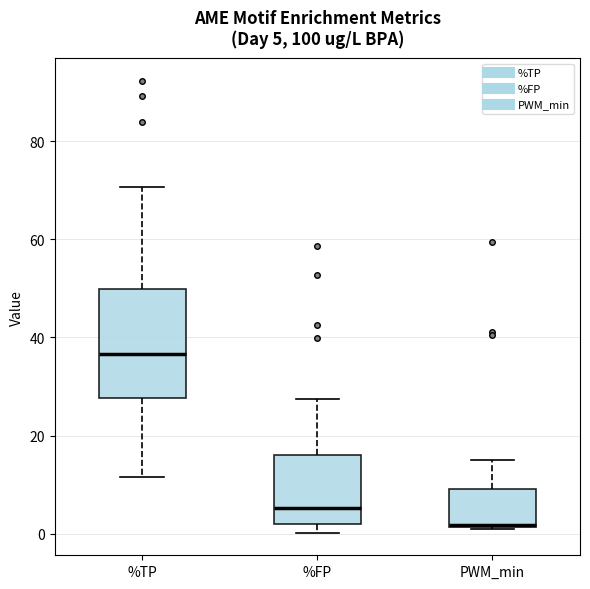

Which box is the tallest, from its lower edge to its upper edge?

%TP